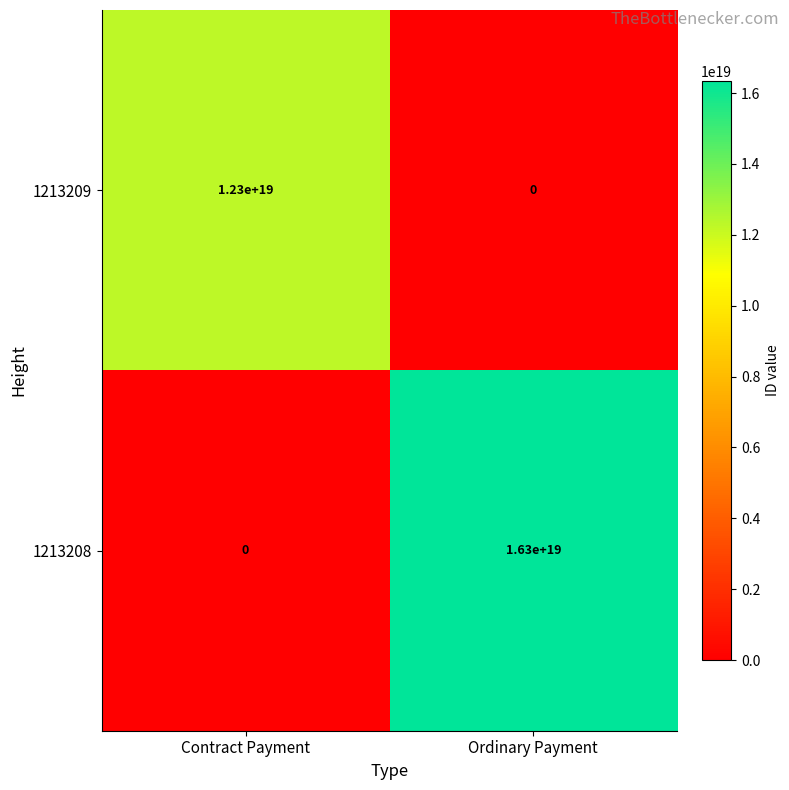

At which label does 1213208 reach its minimum?

Contract Payment